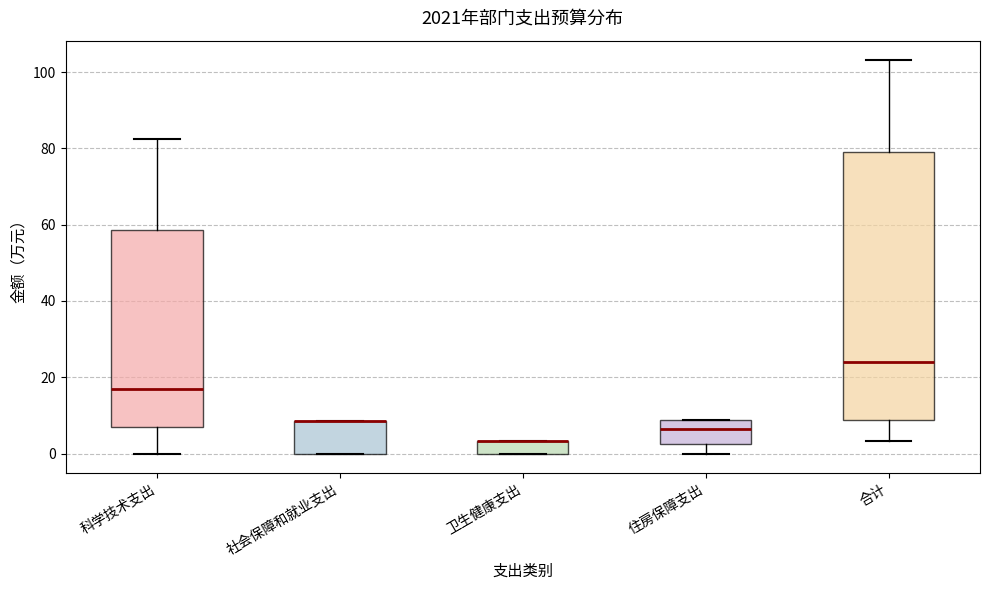

Reading left to right, read every box against the y-axis: the position of its median line, the range the box covers, and the ends of its whiskers. The values are not printed on the chart, so give them approximately, as read against the axis.

科学技术支出: median 18, box 8 to 58, whiskers 0 to 82
社会保障和就业支出: median 8 (drawn on the box's upper edge), box 0 to 8, whiskers 0 to 8
卫生健康支出: median 4 (drawn on the box's upper edge), box 0 to 4, whiskers 0 to 4
住房保障支出: median 6, box 2 to 8, whiskers 0 to 8
合计: median 24, box 8 to 80, whiskers 4 to 104